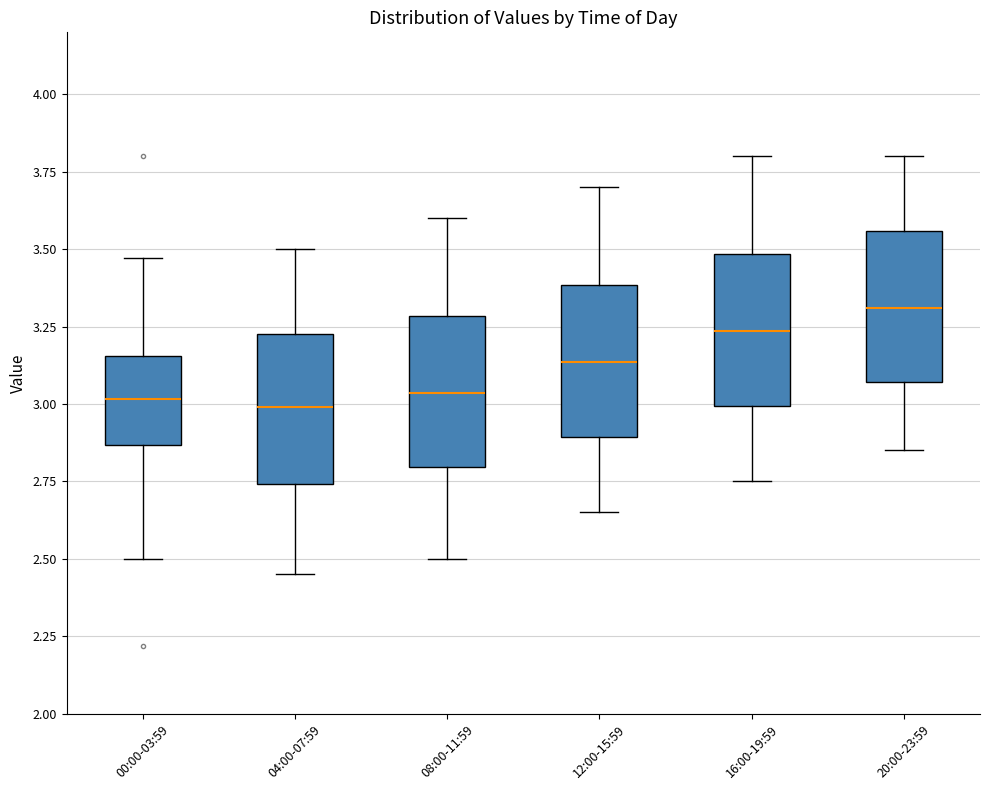

Where does the upper whisker of the box for 00:00-03:59 end on the y-axis? The values are not printed on the chart, so give them approximately, as read against the axis.

3.45